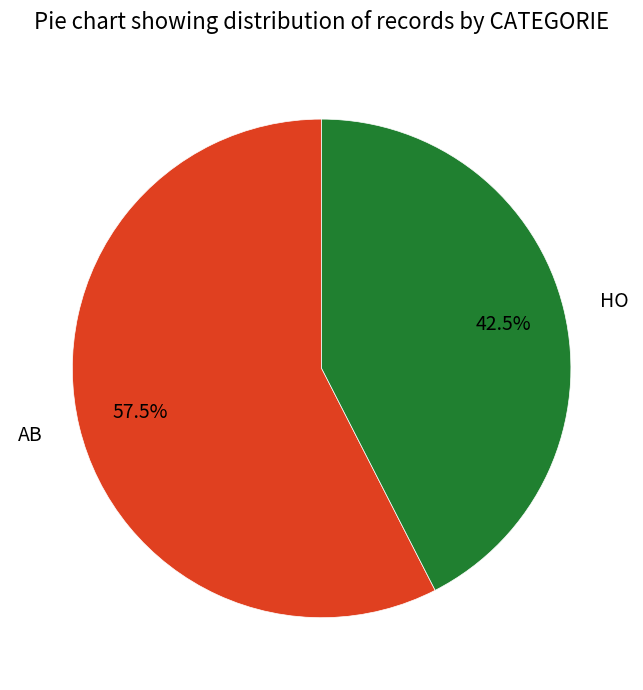

Which slice is the largest?

AB